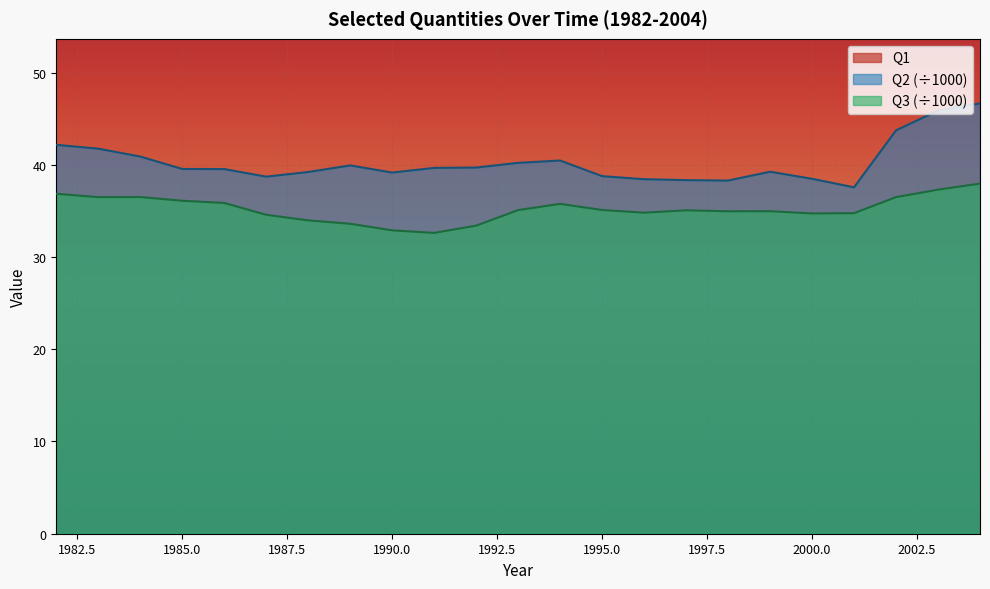

Reading left to right, extract all data points from this chart.

Q1: 1982=164.2	1983=160.1	1984=158.1	1985=154.5	1986=151.0	1987=142.6	1988=132.0	1989=128.4	1990=125.8	1991=123.8	1992=120.6	1993=121.9	1994=108.0	1995=106.4	1996=104.9	1997=102.8	1998=103.5	1999=102.0	2000=100.4	2001=97.8	2002=95.2	2003=94.8	2004=89.0
Q2: 1982=42.2	1983=41.7	1984=40.9	1985=39.5	1986=39.5	1987=38.7	1988=39.2	1989=39.9	1990=39.2	1991=39.7	1992=39.7	1993=40.2	1994=40.5	1995=38.8	1996=38.4	1997=38.3	1998=38.3	1999=39.2	2000=38.5	2001=37.6	2002=43.7	2003=45.9	2004=46.7
Q3: 1982=36.9	1983=36.5	1984=36.5	1985=36.1	1986=35.9	1987=34.6	1988=34.0	1989=33.6	1990=32.9	1991=32.6	1992=33.4	1993=35.1	1994=35.8	1995=35.1	1996=34.8	1997=35.1	1998=35.0	1999=35.0	2000=34.7	2001=34.8	2002=36.5	2003=37.3	2004=38.0